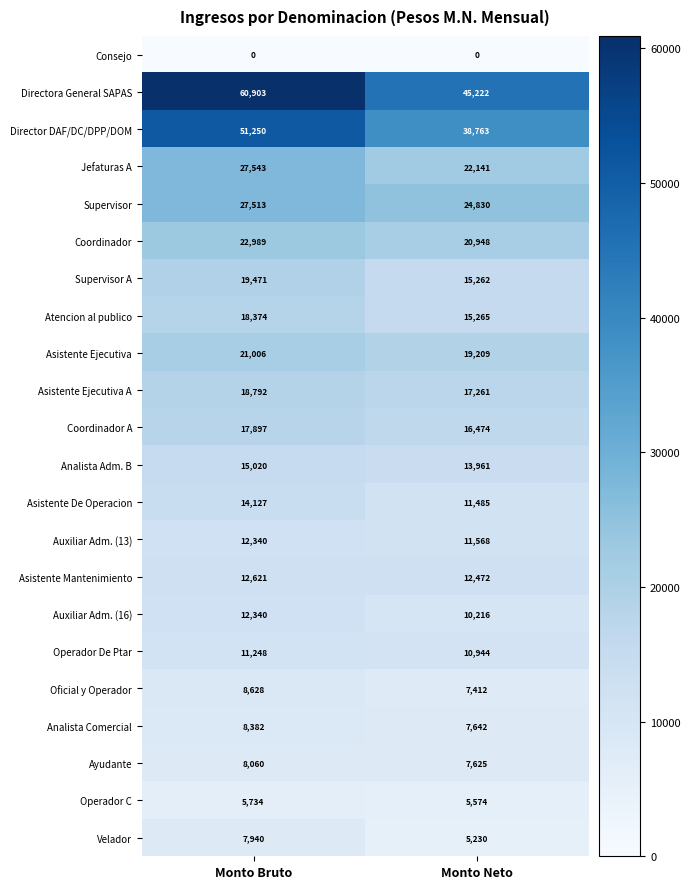

At how many categories does at least one series exceed 1511?

2